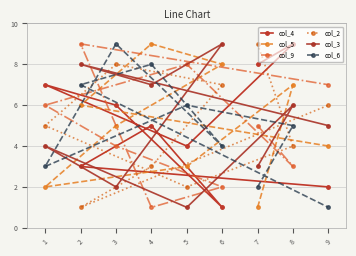

Count the number of data series in this chart.

6